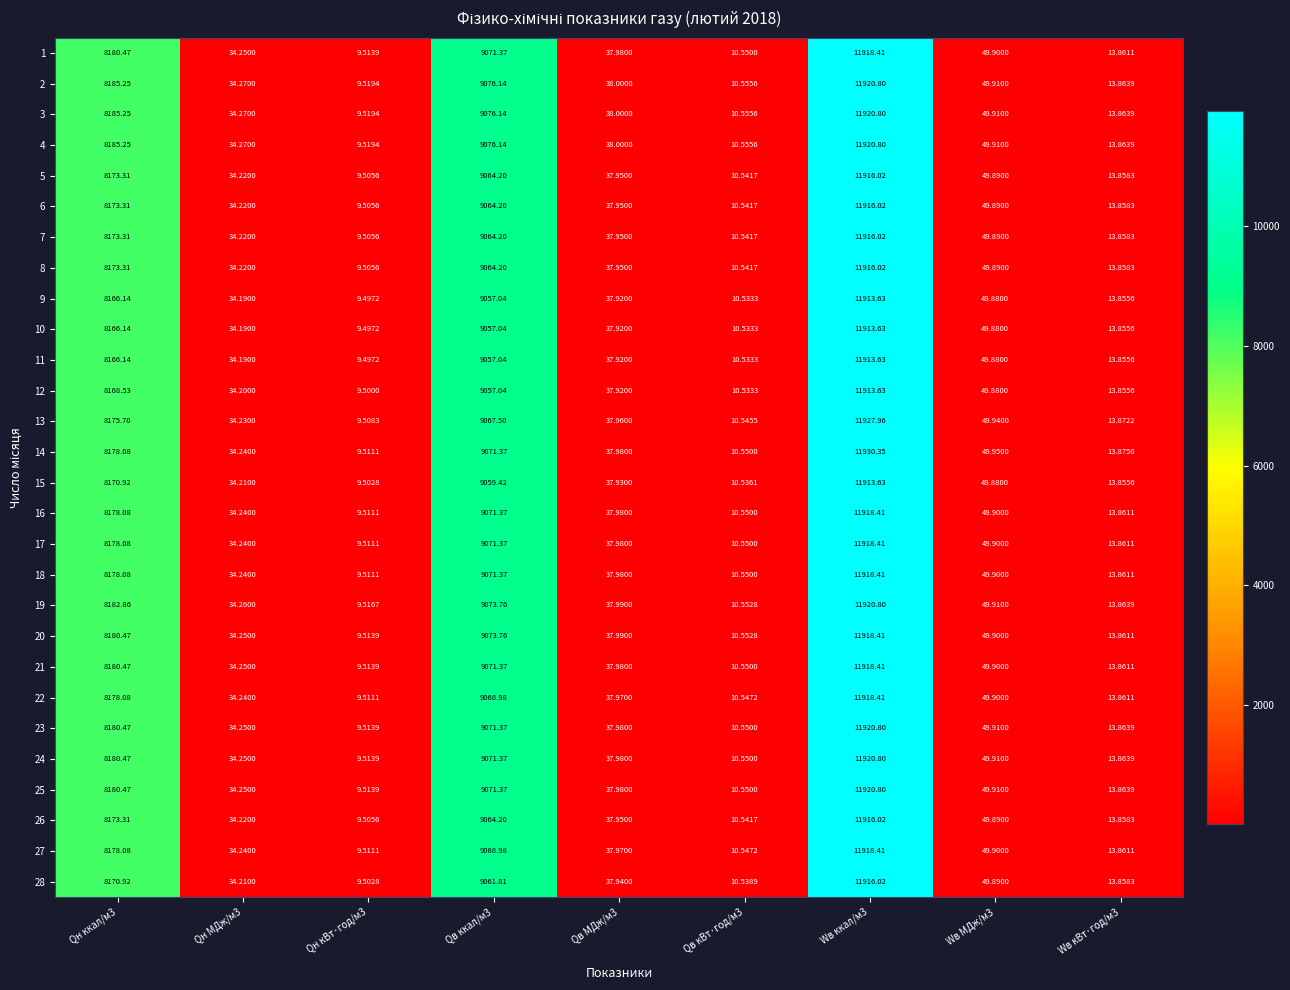

Is the value of 28 at Qв ккал/м3 greater than the value of 2 at Wв ккал/м3?

No